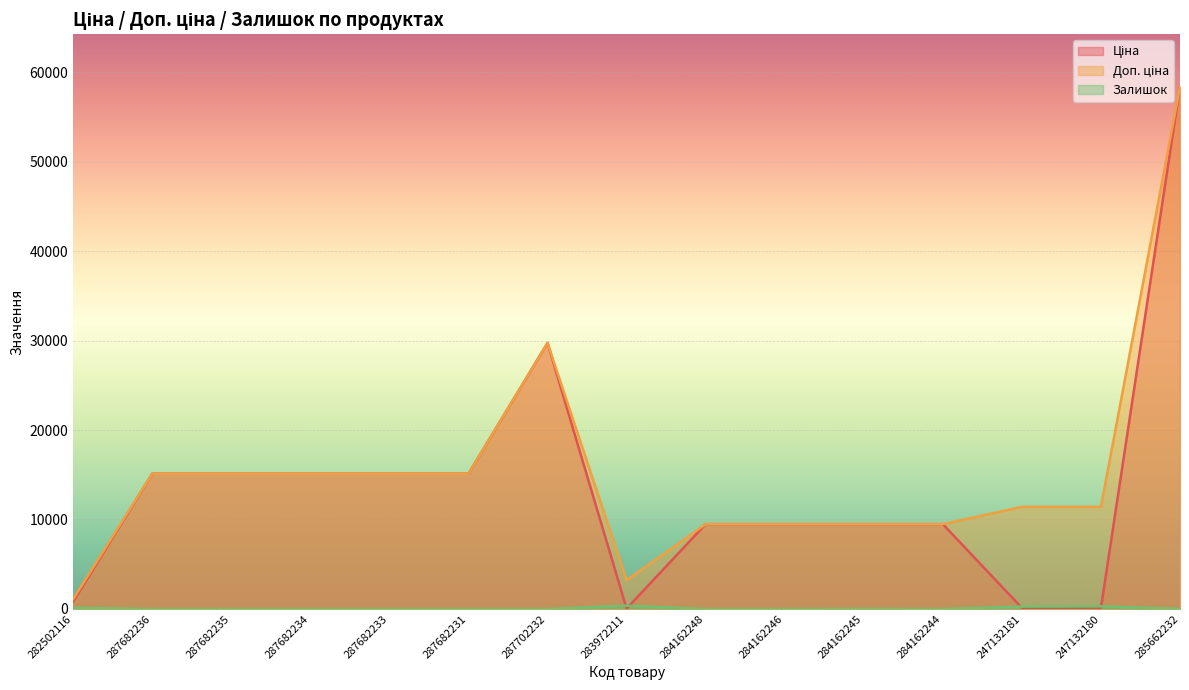

Where is the first local maximum for Залишок?

283972211